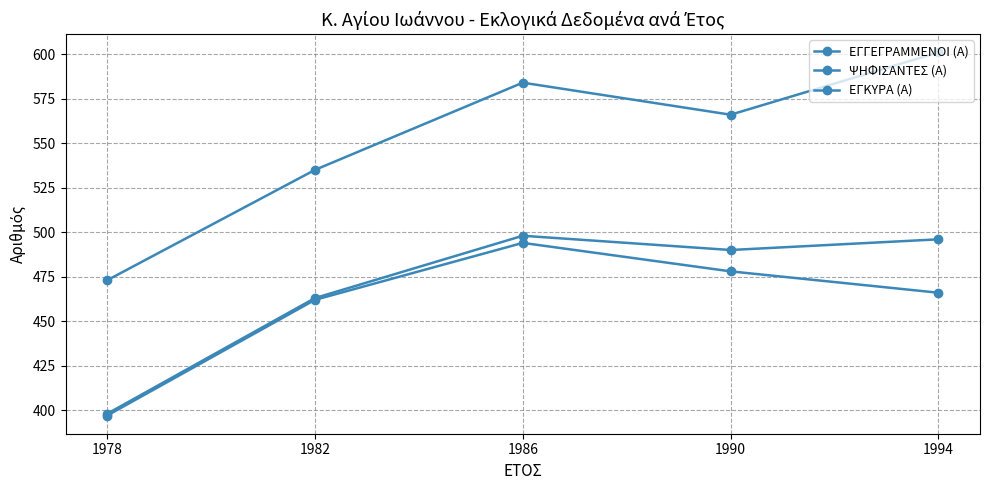

What is the greatest value displayed?

601